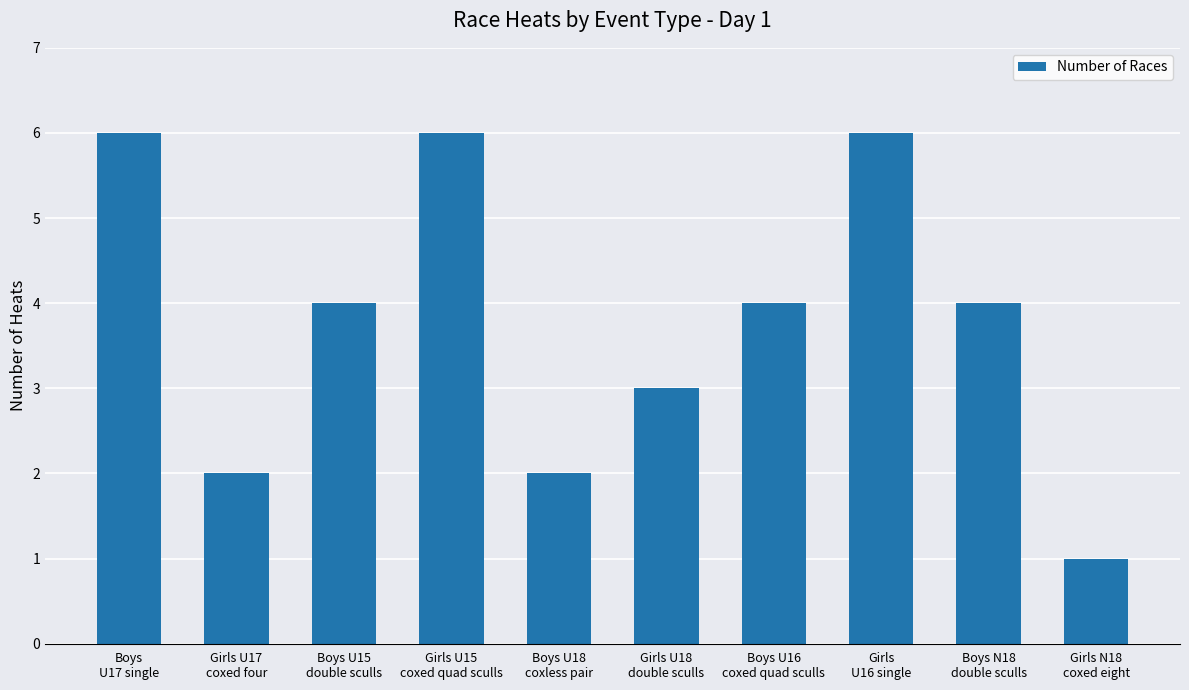

What position from the left is Boys N18
double sculls?

9